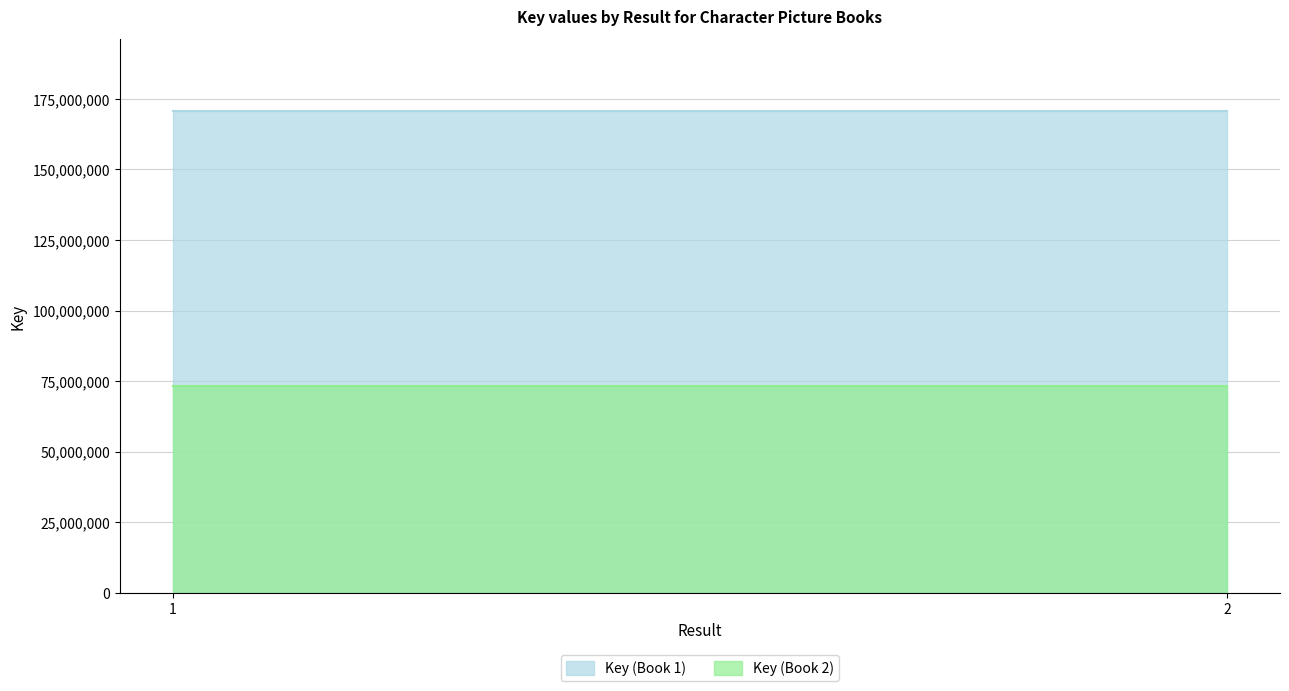

What is the spread (max minus min) of values at 1?

97319684